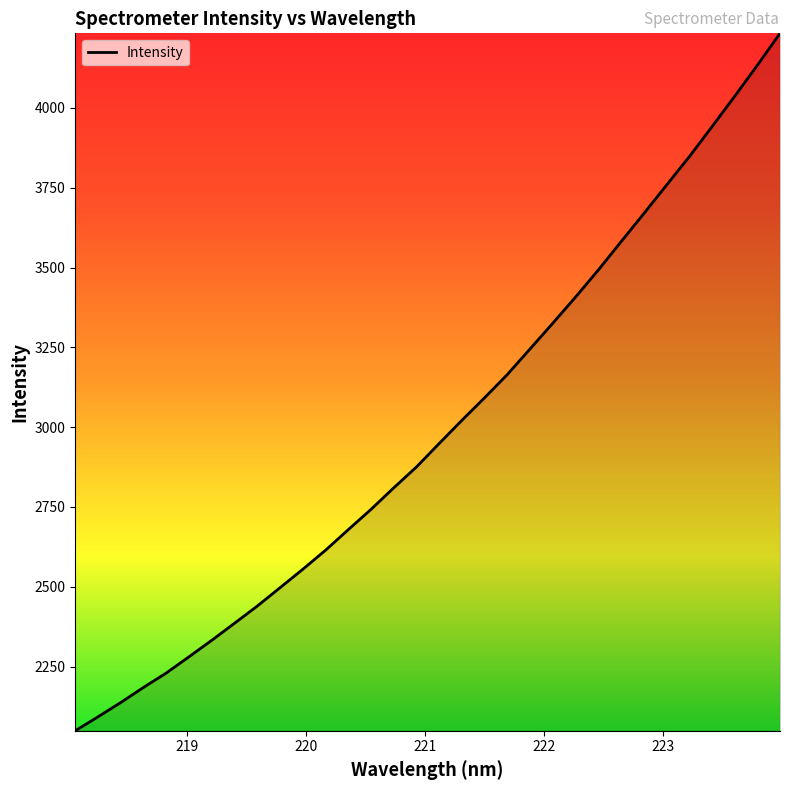

What is the smallest value displayed?

2048.7